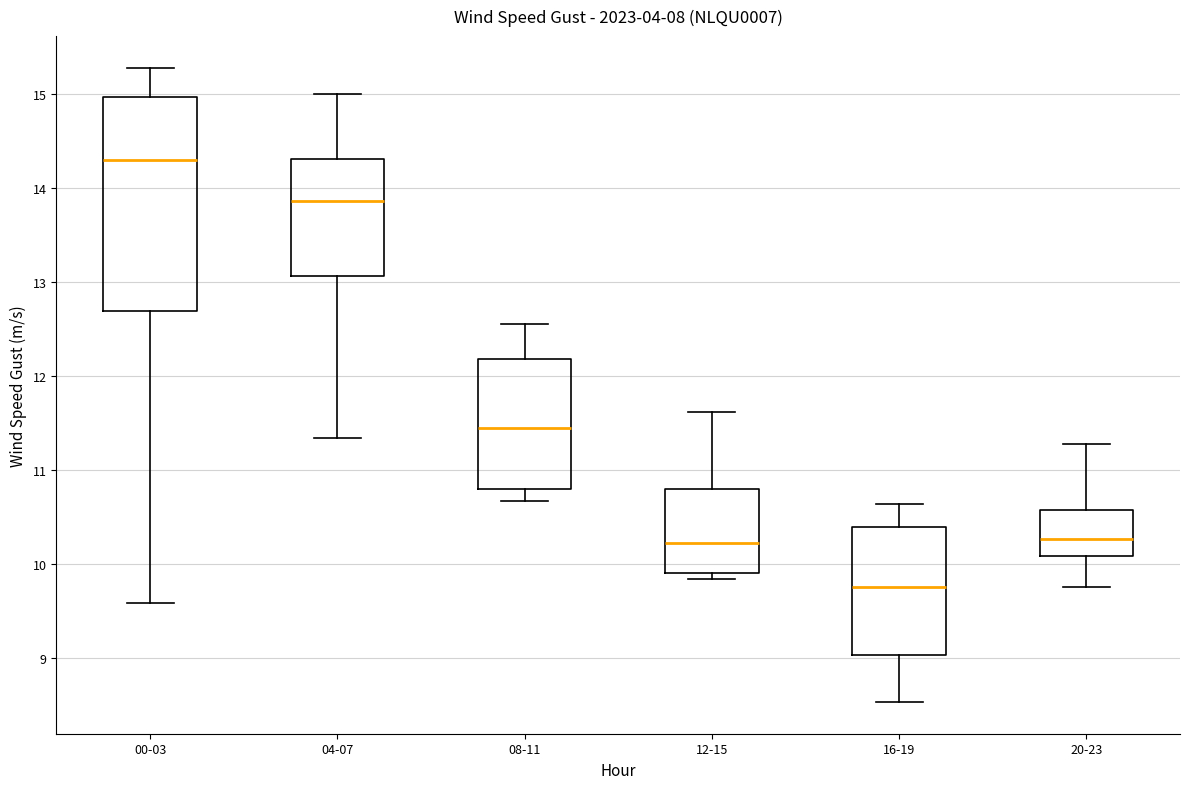

Reading left to right, transcribe this box plot: for each box, give where its median line is, the range the box spans, and where its two whiskers end, as read against the y-axis. The values are not printed on the chart, so give them approximately, as read against the axis.

00-03: median 14.3, box 12.7 to 15.0, whiskers 9.6 to 15.3
04-07: median 13.9, box 13.1 to 14.3, whiskers 11.3 to 15.0
08-11: median 11.4, box 10.8 to 12.2, whiskers 10.7 to 12.6
12-15: median 10.2, box 9.9 to 10.8, whiskers 9.8 to 11.6
16-19: median 9.8, box 9.0 to 10.4, whiskers 8.5 to 10.6
20-23: median 10.3, box 10.1 to 10.6, whiskers 9.8 to 11.3